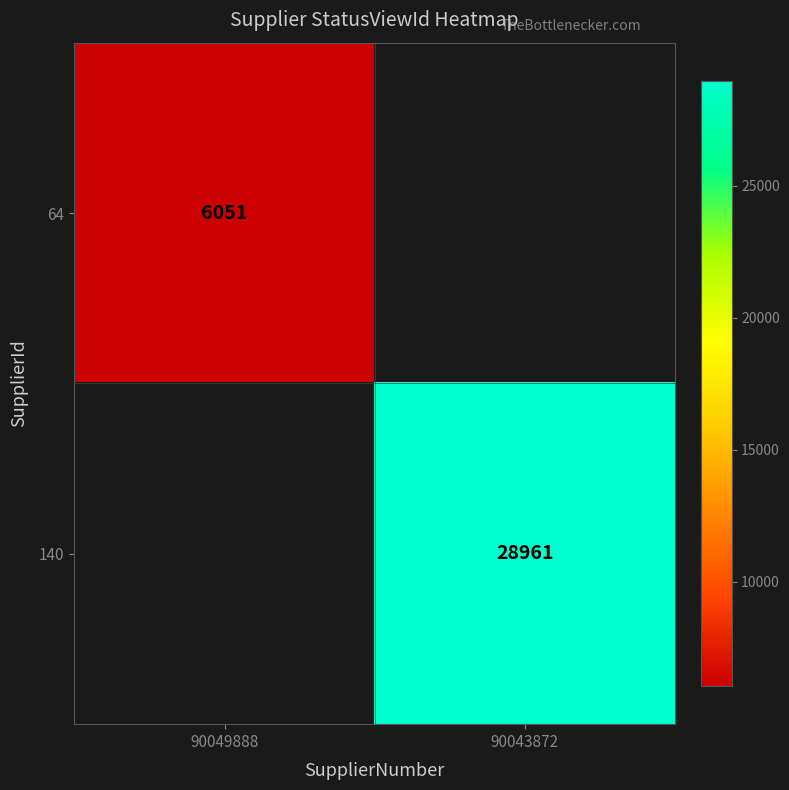

What is the maximum value shown in the chart?

28961.0